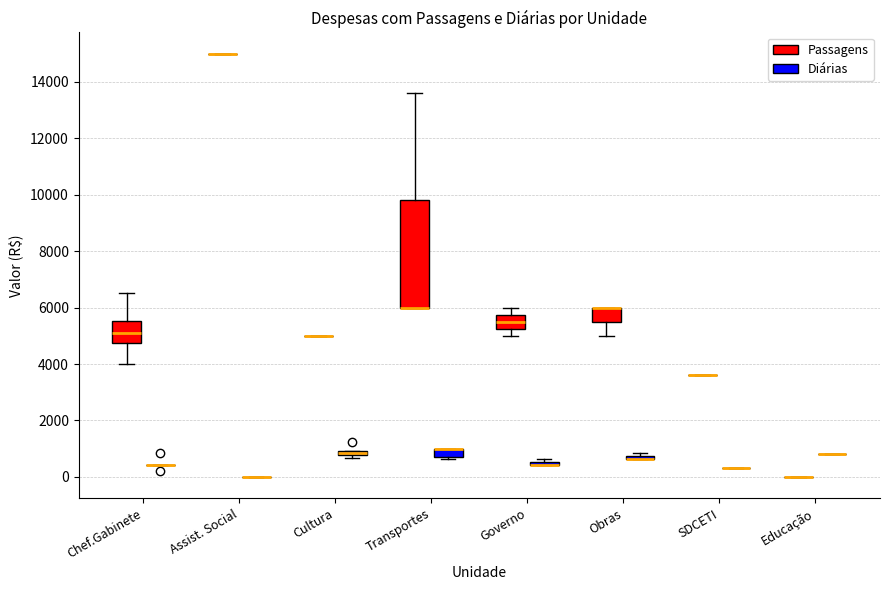

Which box is the tallest, from its lower edge to its upper edge?

Transportes (Passagens)